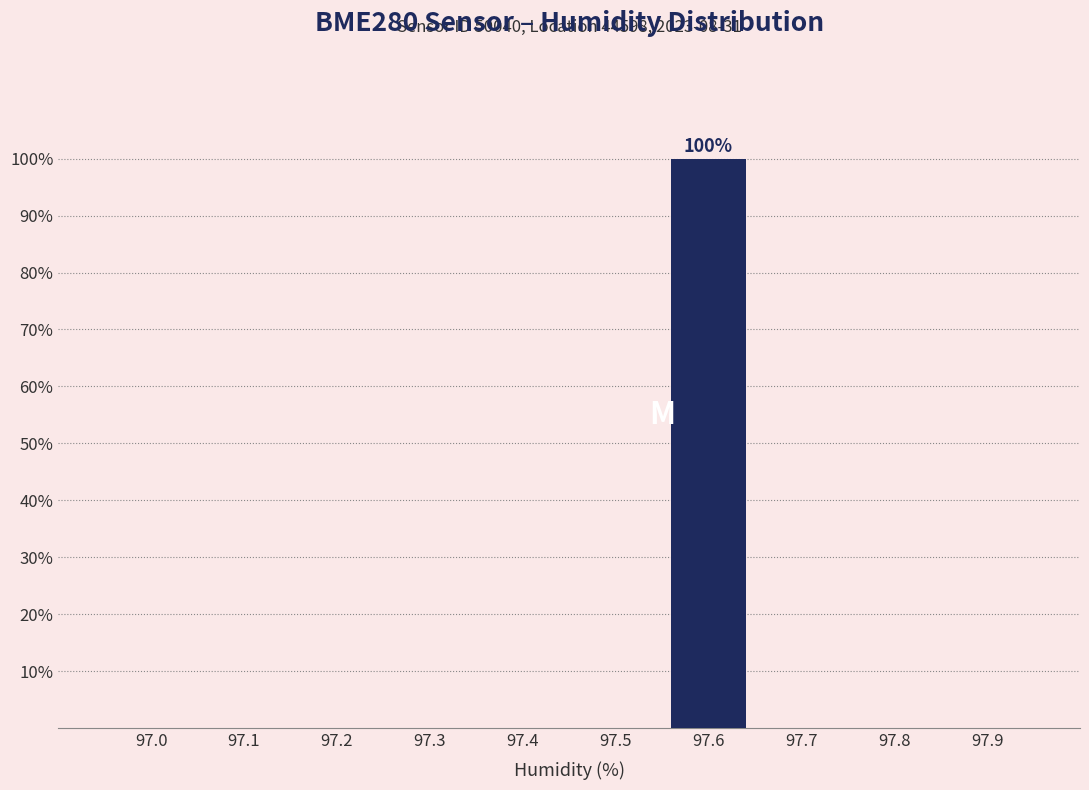

Reading left to right, list all the values displayed in this chart.

97.0=0	97.1=0	97.2=0	97.3=0	97.4=0	97.5=0	97.6=100	97.7=0	97.8=0	97.9=0